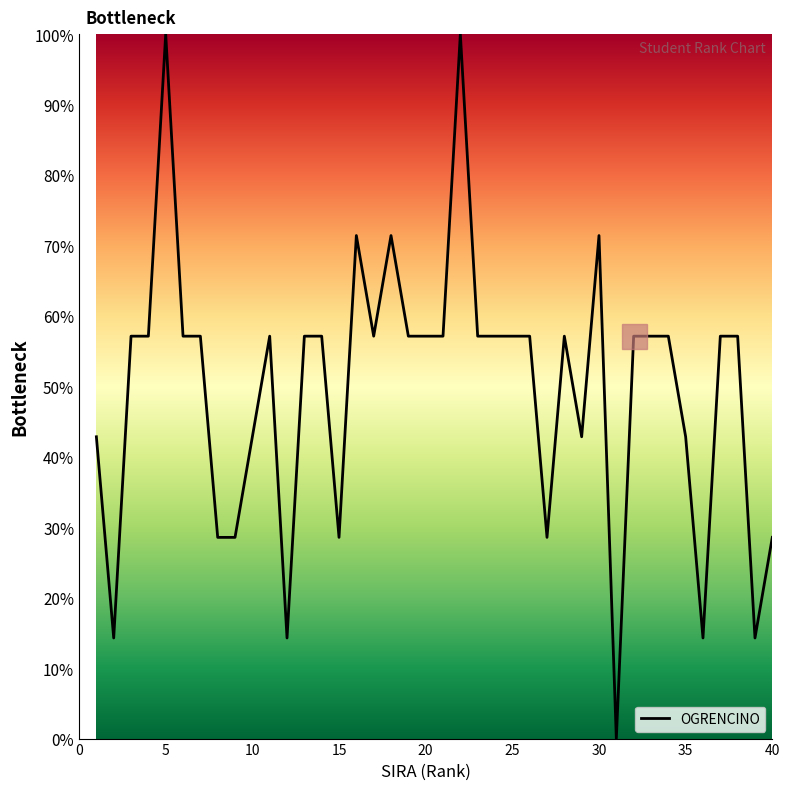

Reading right to left, what are all the values shown in this chart?

28.6	14.3	57.1	57.1	14.3	42.8	57.1	57.1	57.1	0.0	71.4	42.8	57.1	28.6	57.1	57.1	57.1	57.1	100.0	57.1	57.1	57.1	71.4	57.1	71.4	28.6	57.1	57.1	14.3	57.1	42.8	28.6	28.6	57.1	57.1	100.0	57.1	57.1	14.3	42.8